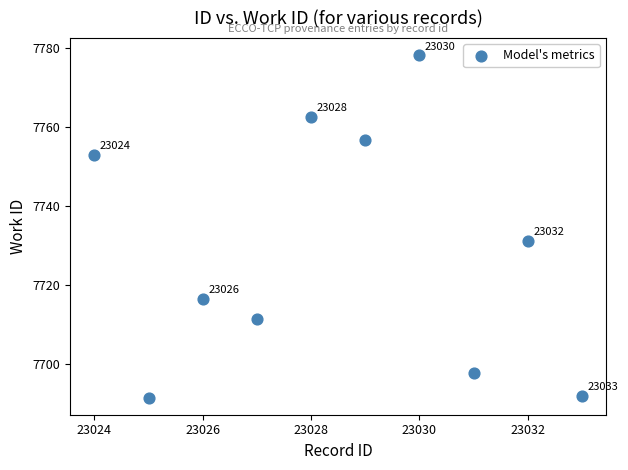

What Y value in the scatter plot is closest to 7734?

7731.2